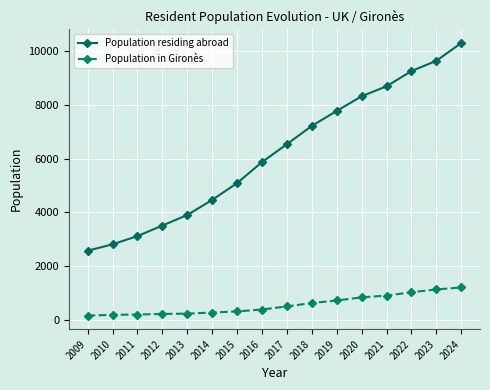

True or false: Population residing abroad has more than 0 interior local peaks.

False